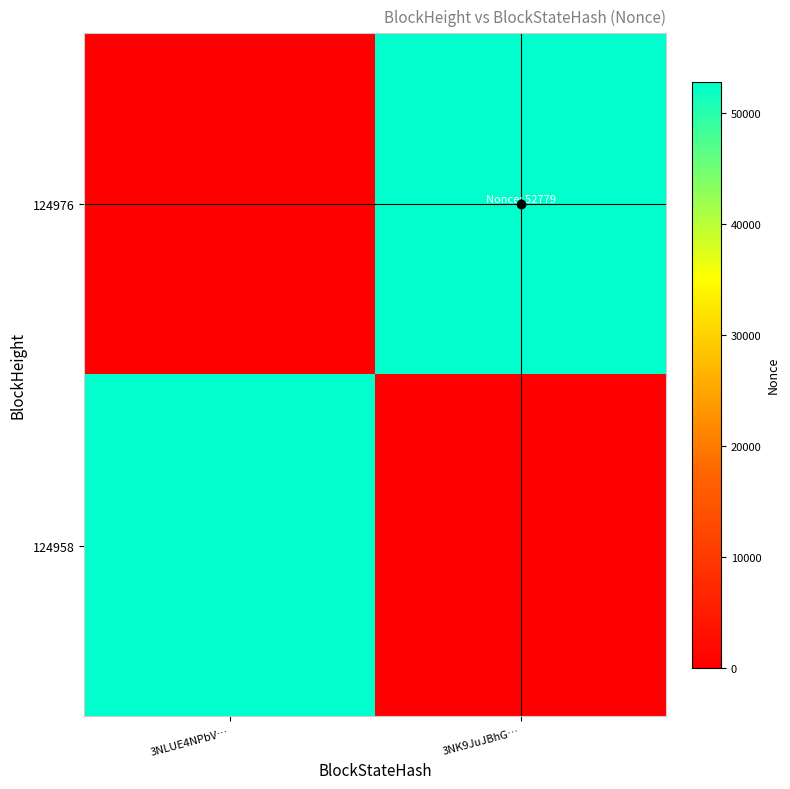

Reading left to right, list all the values displayed in this chart.

124976: 3NLUE4NPbV…=0	3NK9JuJBhG…=52779
124958: 3NLUE4NPbV…=52779	3NK9JuJBhG…=0